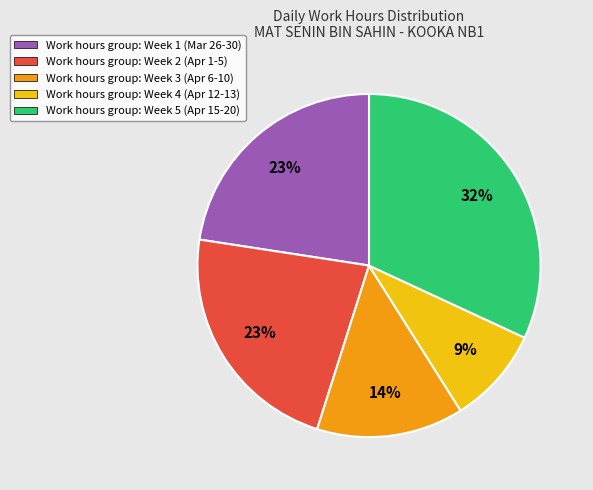

Is there any slice that represents more than half of the pie?

No